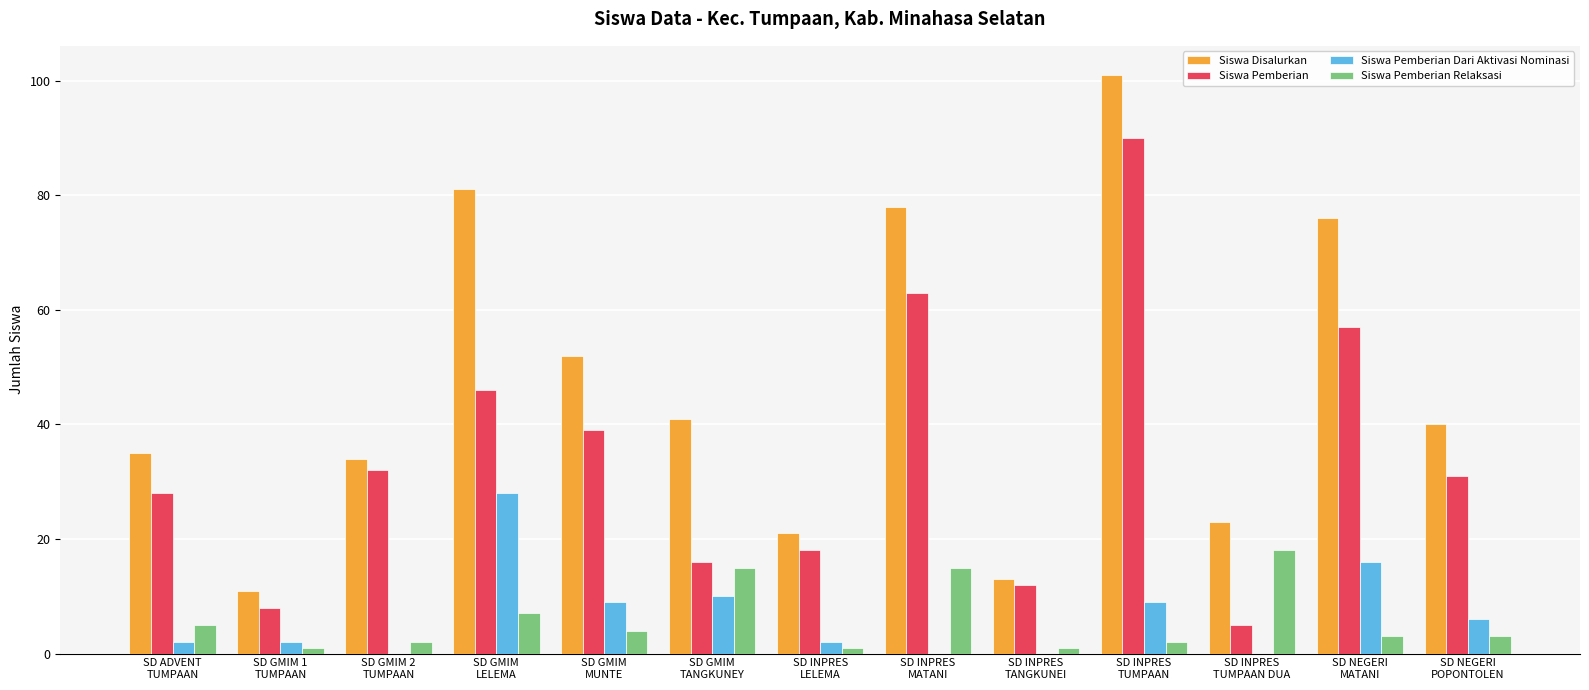

The value of Siswa Pemberian Relaksasi at SD INPRES
TUMPAAN is 2. True or false?

True